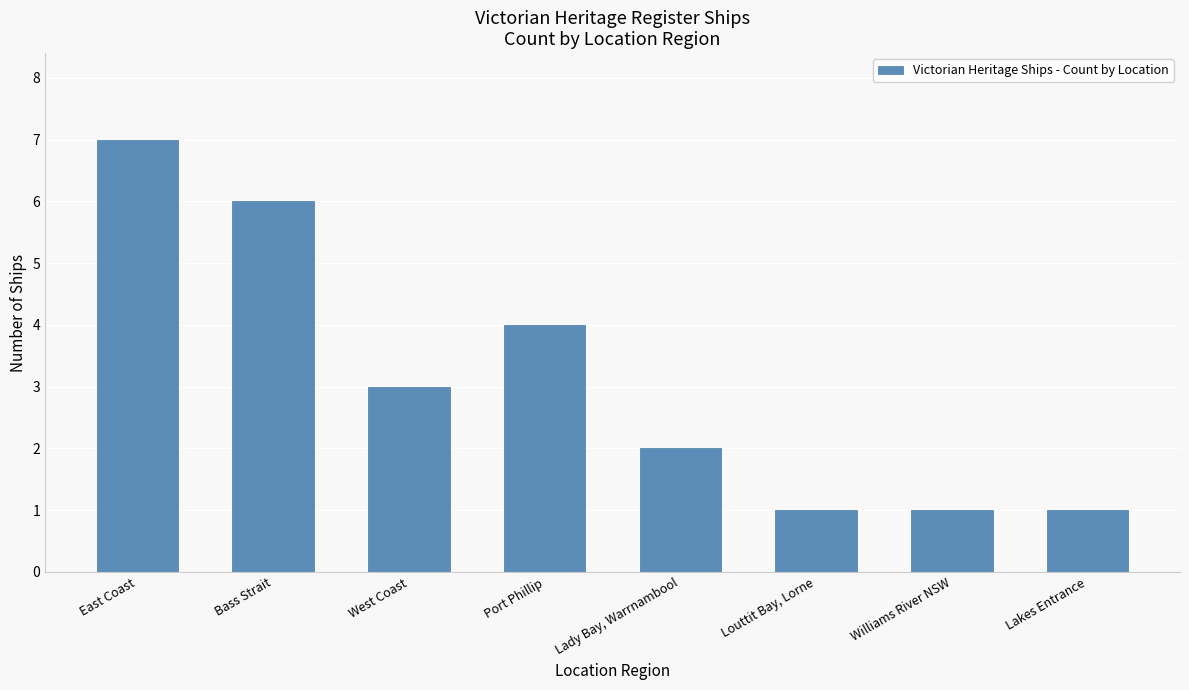

Which has a higher value, Bass Strait or West Coast?

Bass Strait